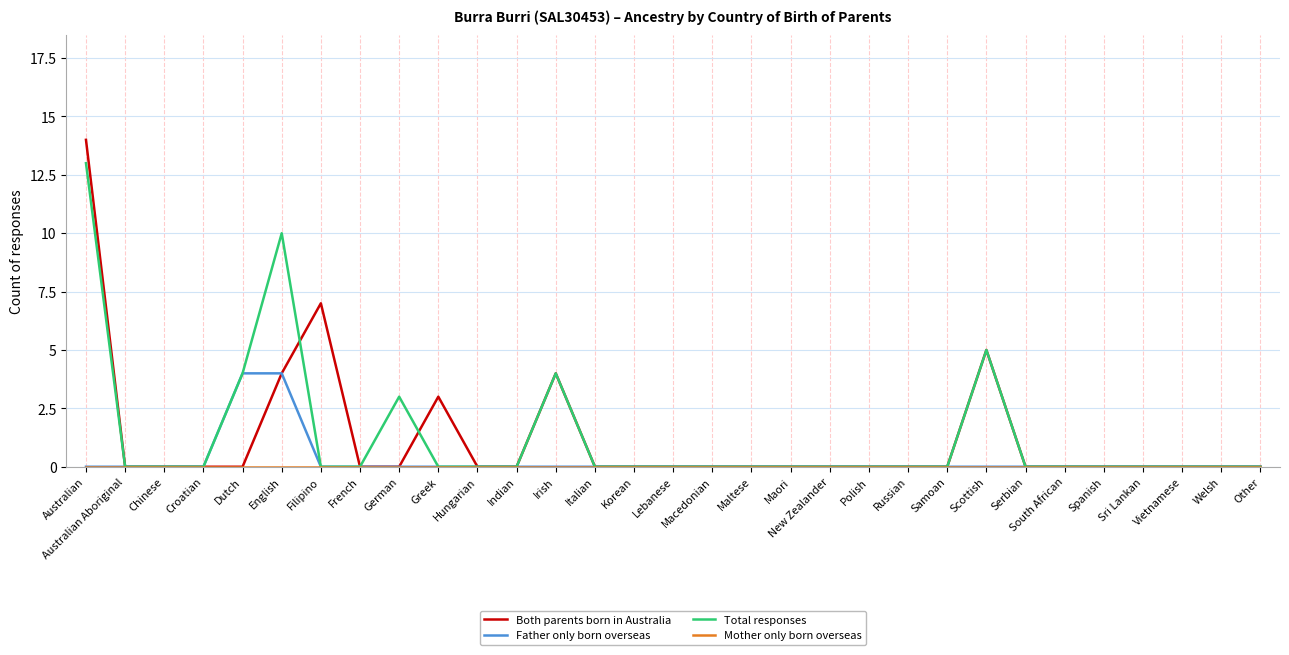

The Both parents born in Australia series shows -7 at Macedonian. True or false?

False